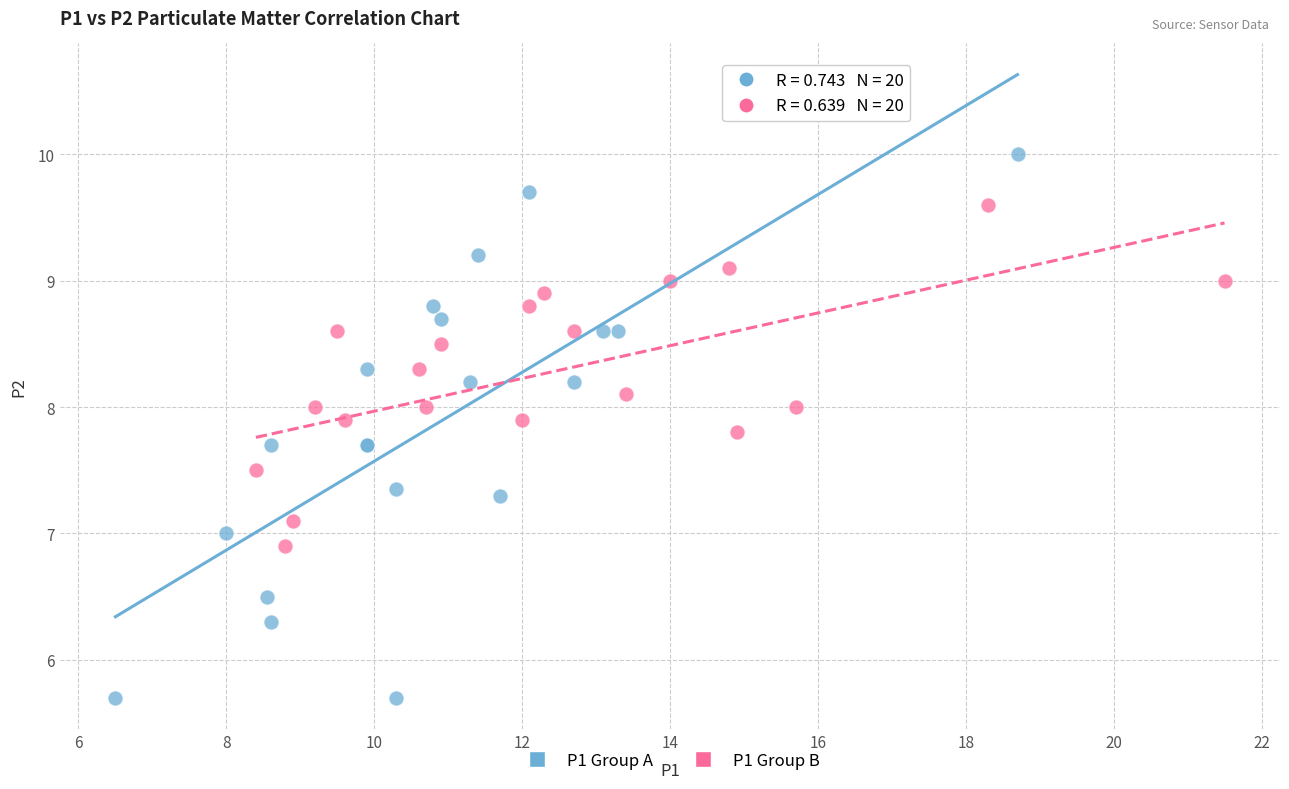

Which series contains the lowest Y value?

P1 Group A